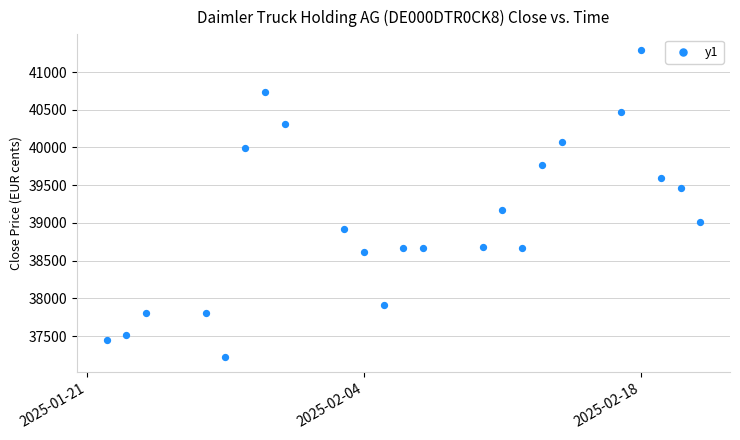

What Y value in the scatter plot is closest to 39259?

39175